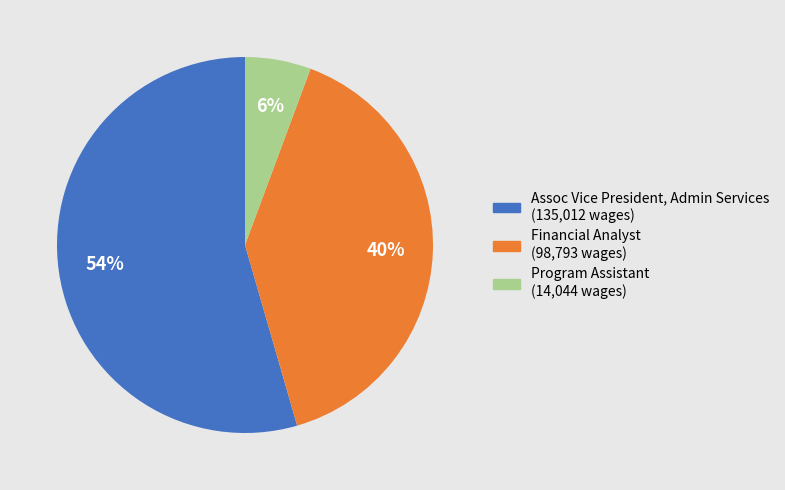

The Program Assistant slice represents 1% of the pie. True or false?

False